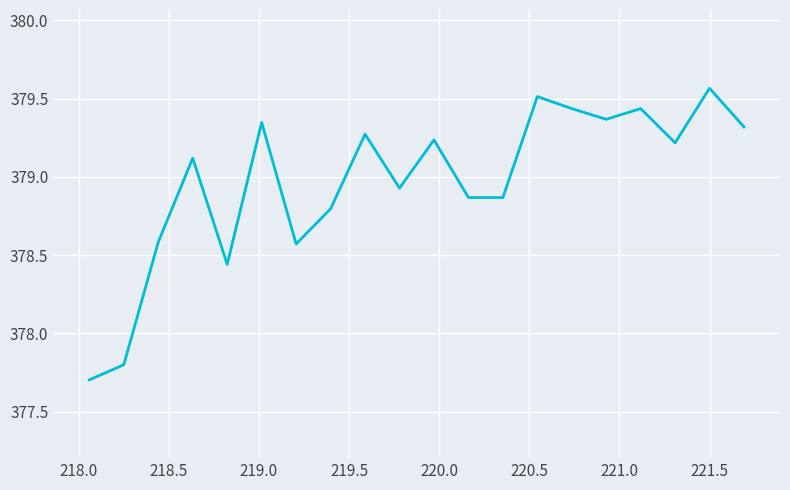

How many lines are shown in the chart?

1